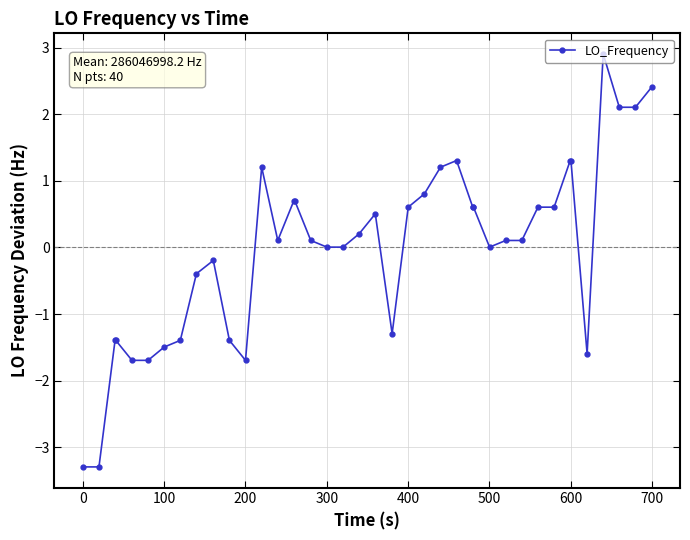

True or false: the data has more than 0 interior local peaks.

True